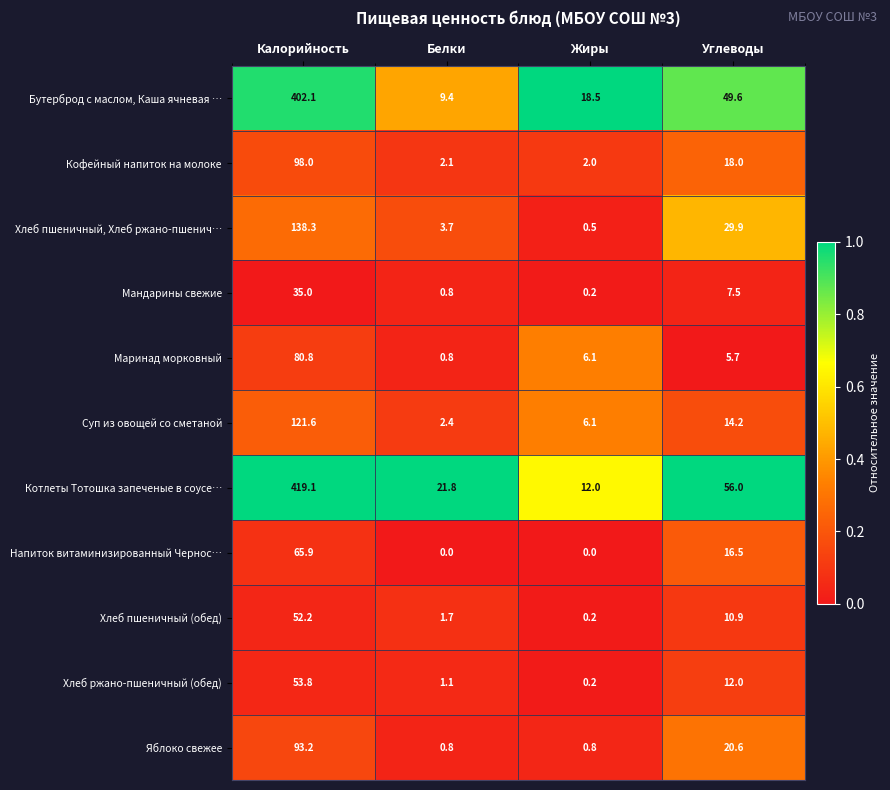

The Котлеты Тотошка запеченые в соусе… series shows 21.8 at Белки. True or false?

True